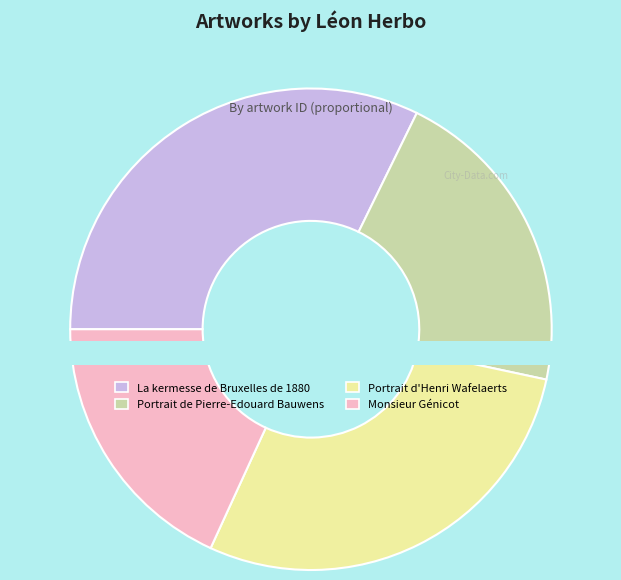

To the nearest percent, what is the average slice percentage?

25%